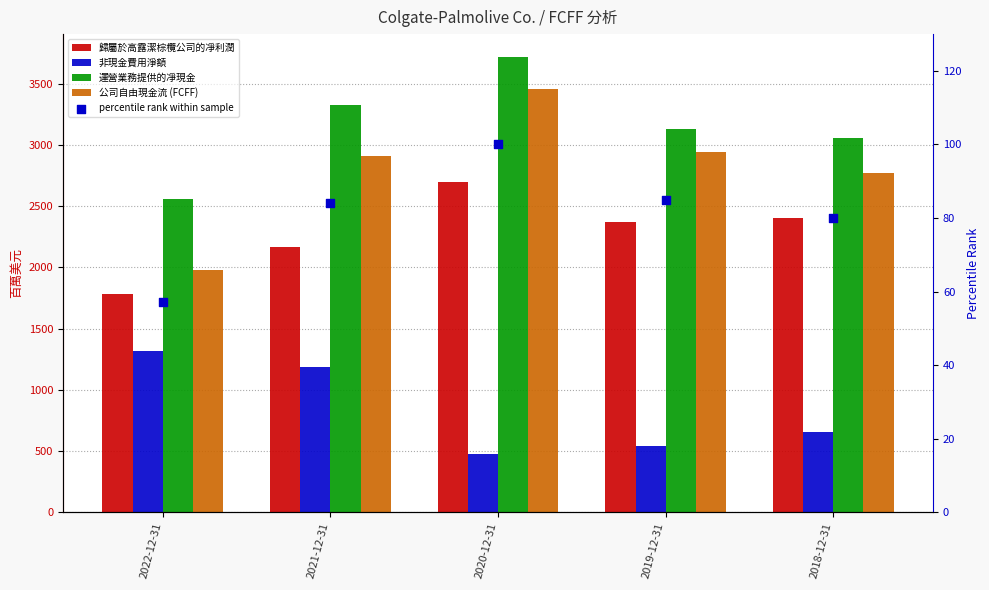

Which series has the largest total across all categories?

運營業務提供的凈現金